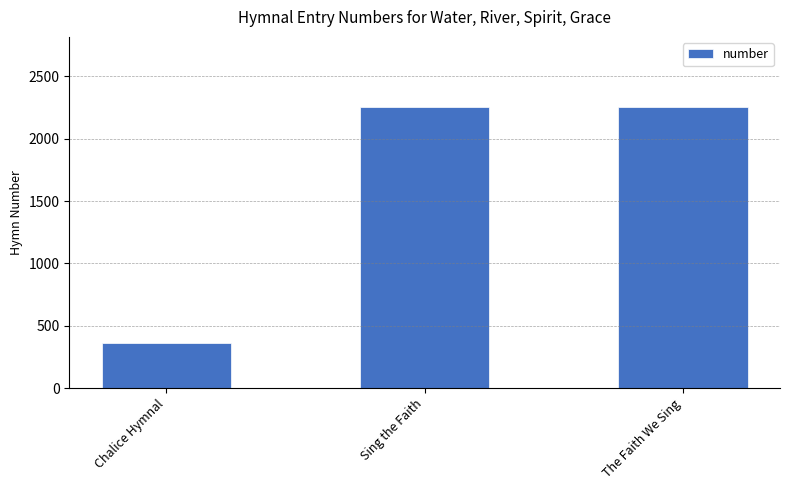

Approximately how many times larger is the value at Sing the Faith compared to Chalice Hymnal?

6.2